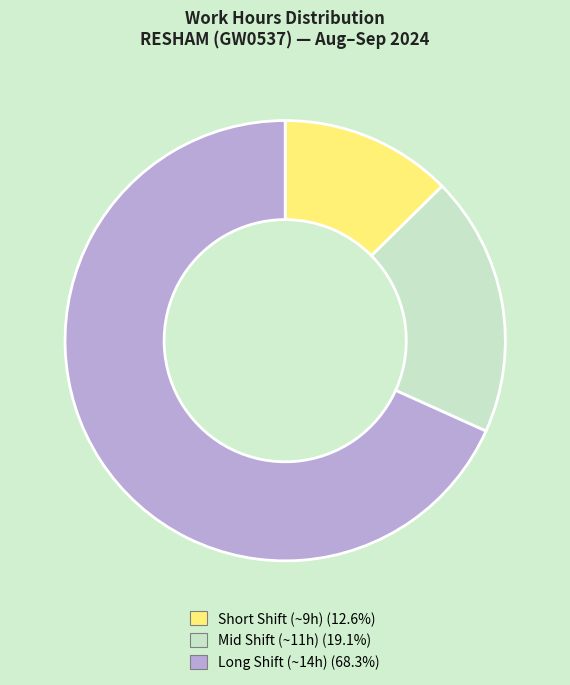

Is there any slice that represents more than half of the pie?

Yes